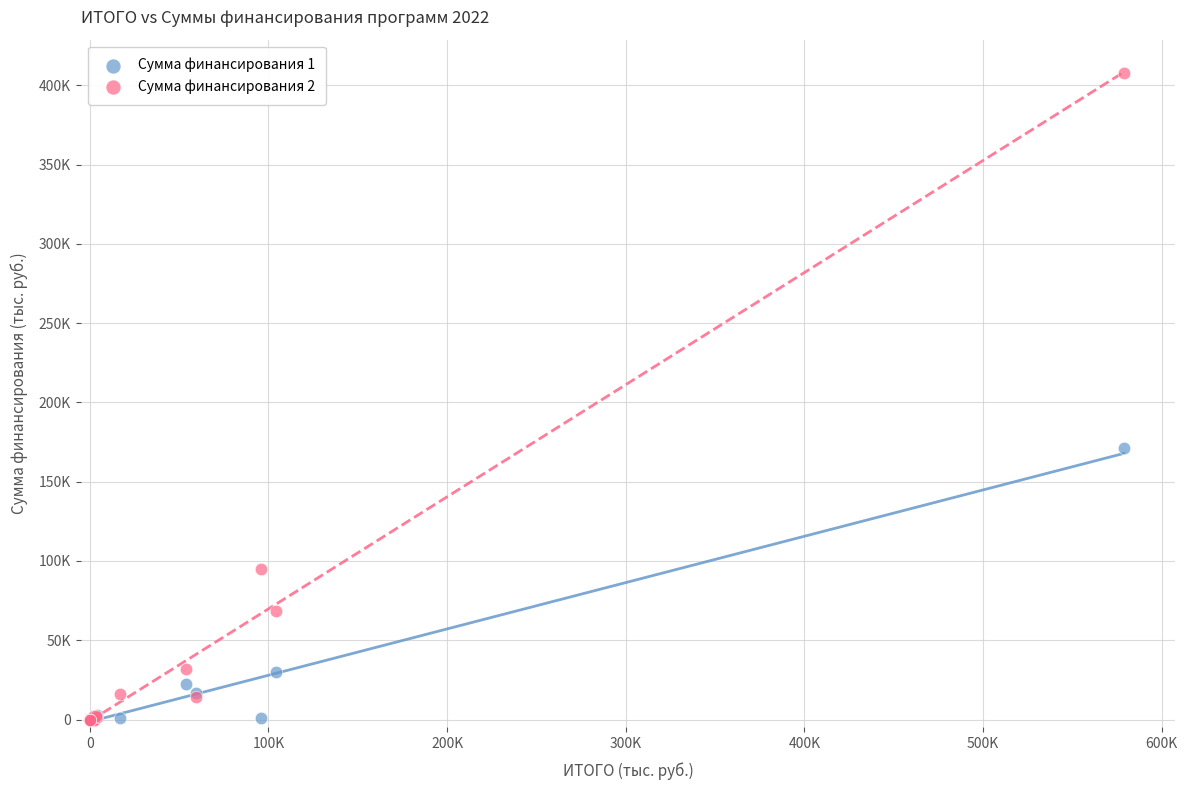

What are all the series names shown in the legend?

Сумма финансирования 1, Сумма финансирования 2